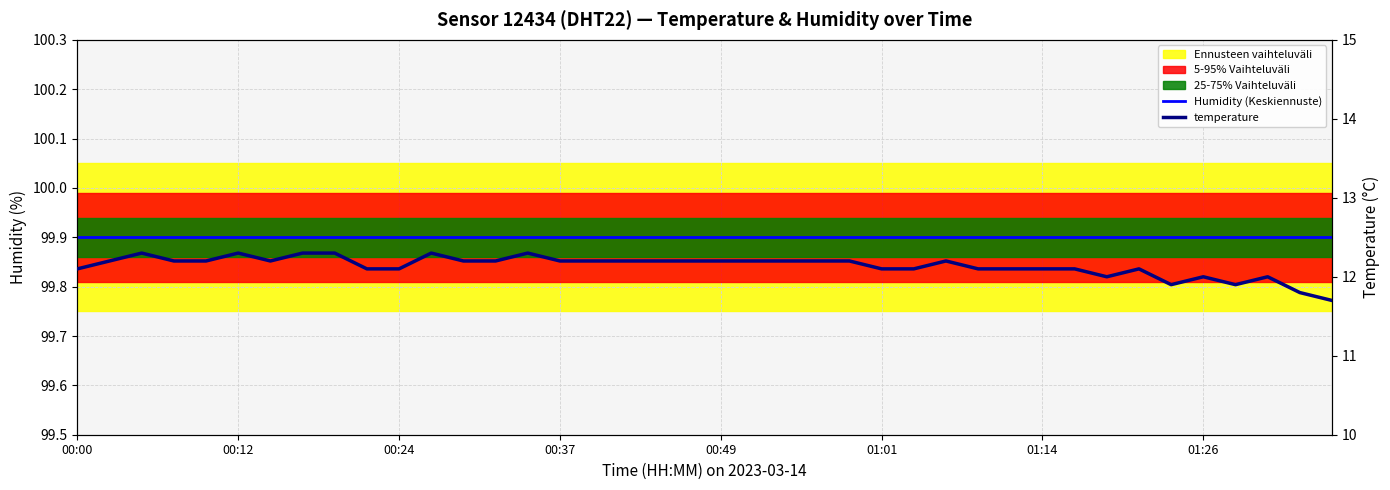

Where does the temperature series first go above 12?

00:00